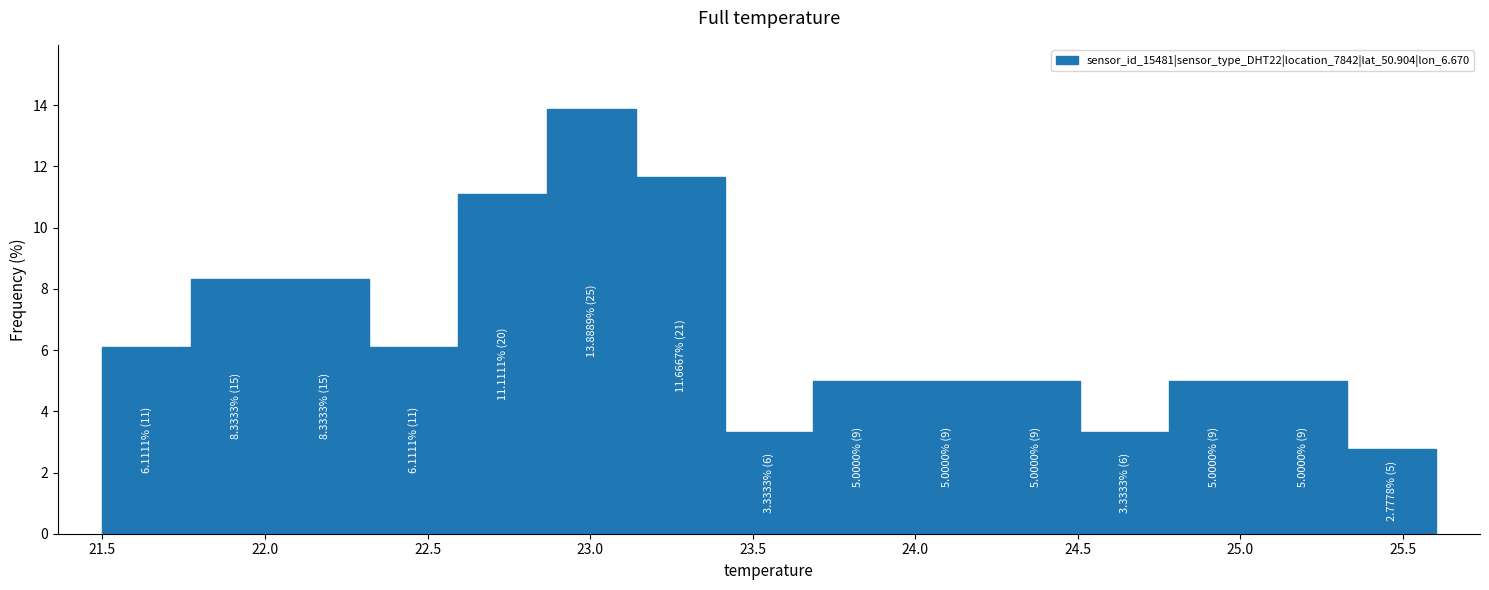

Which range on the x-axis has the tallest bar?

22.85 to 23.15